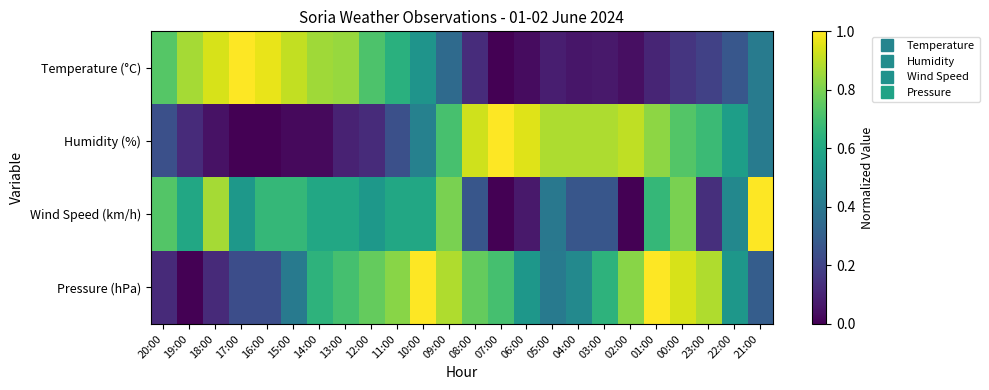

Between 14:00 and 11:00, which series saw the biggest shift?

Temperature (°C)